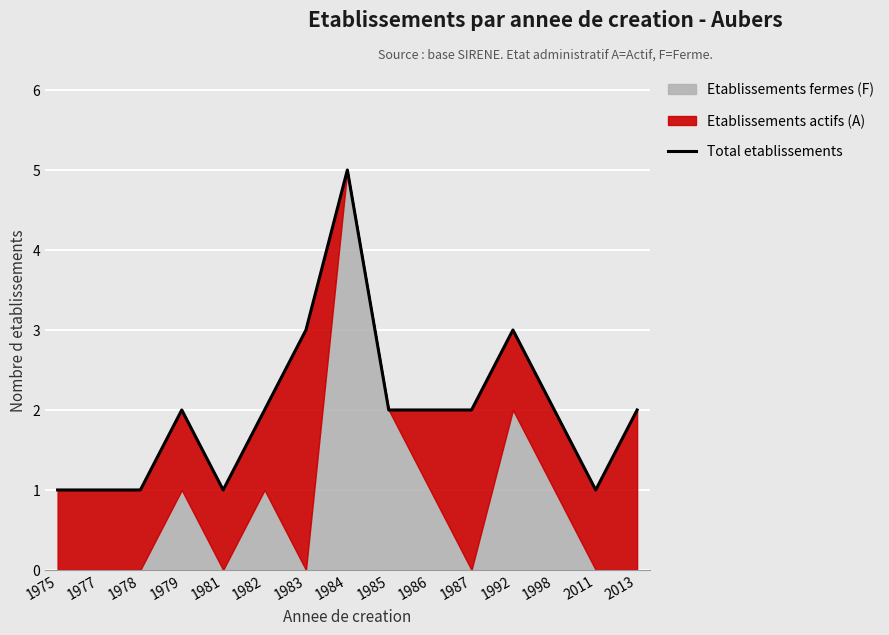

Approximately how many times larger is the value at 1979 compared to 2011?

2.0